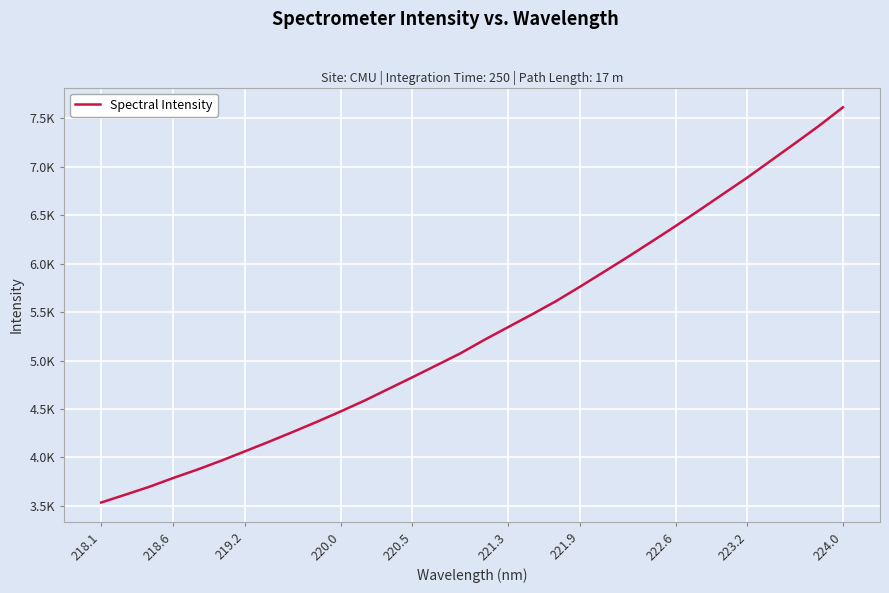

Does the chart have visible grid lines?

Yes